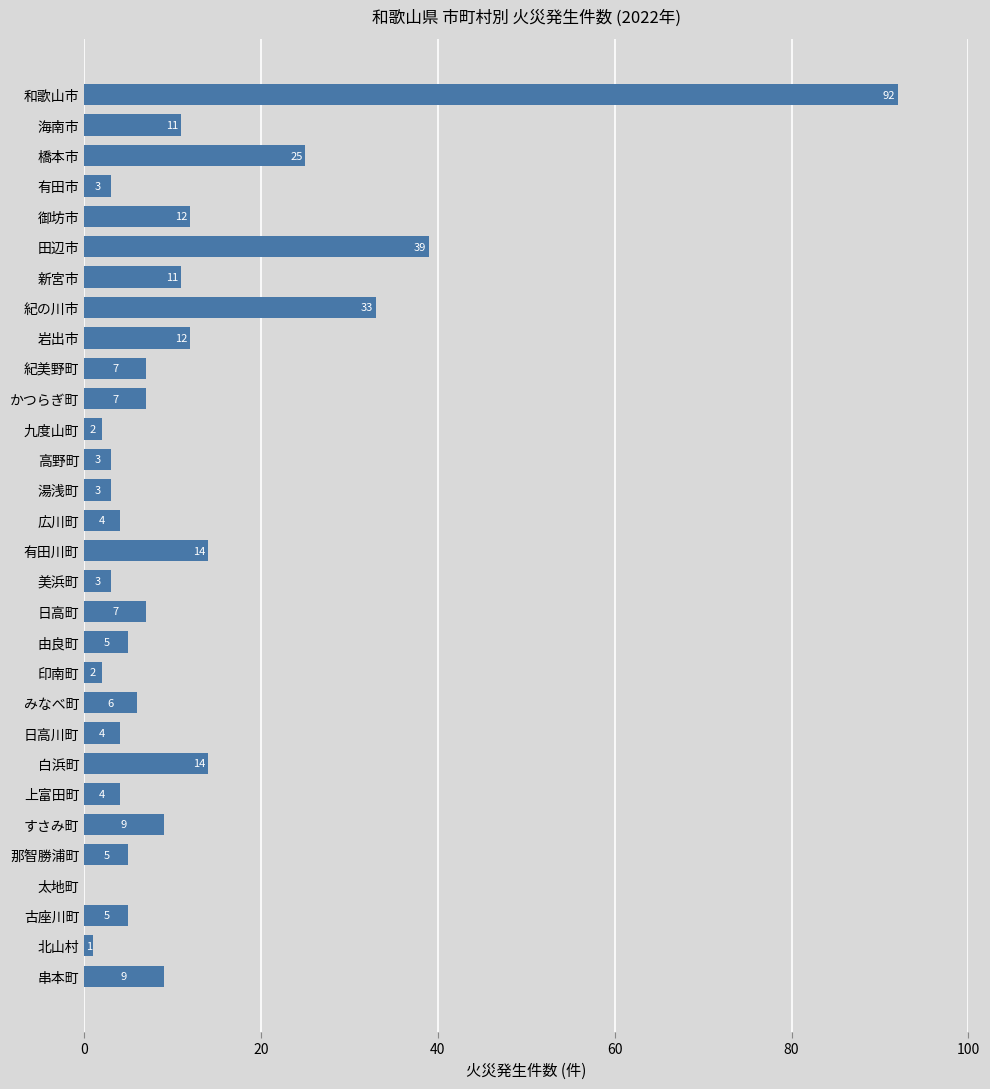

What is the ratio of the value at 古座川町 to the value at 岩出市?

0.4